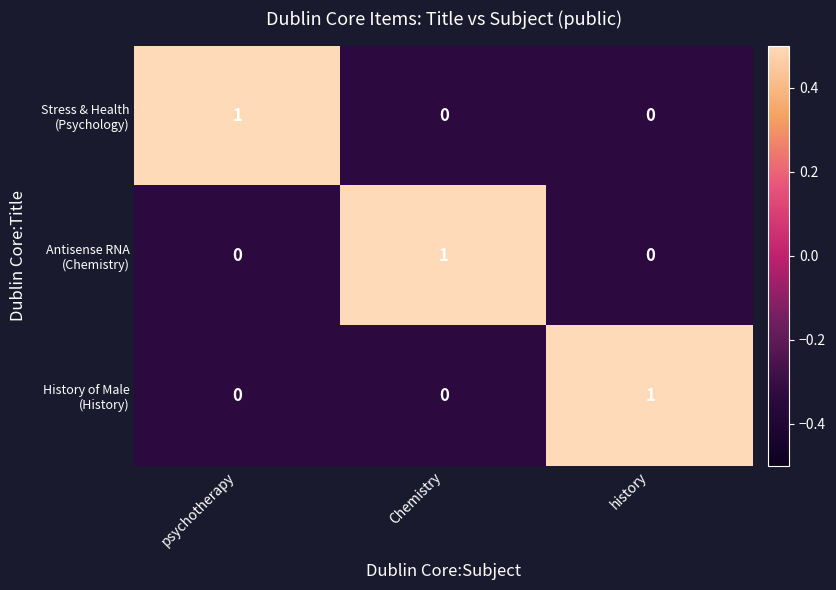

At how many categories does at least one series exceed 0?

3